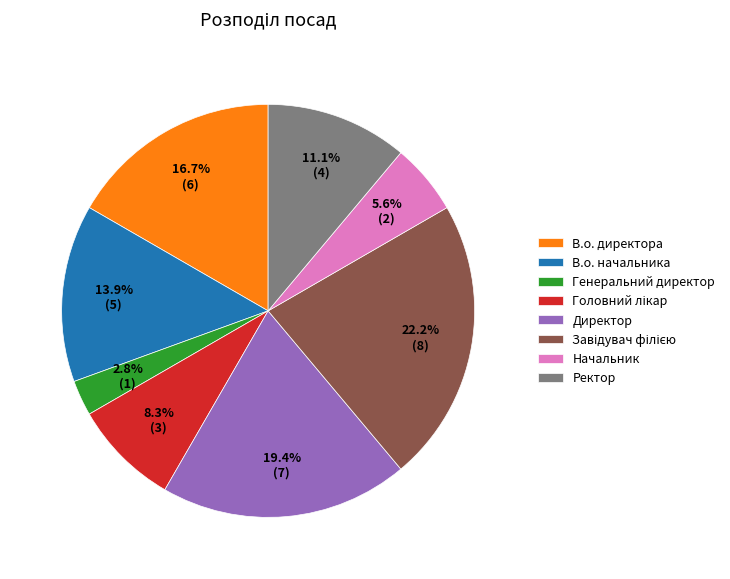

How much of the chart is everything except В.о. начальника?

86.1%